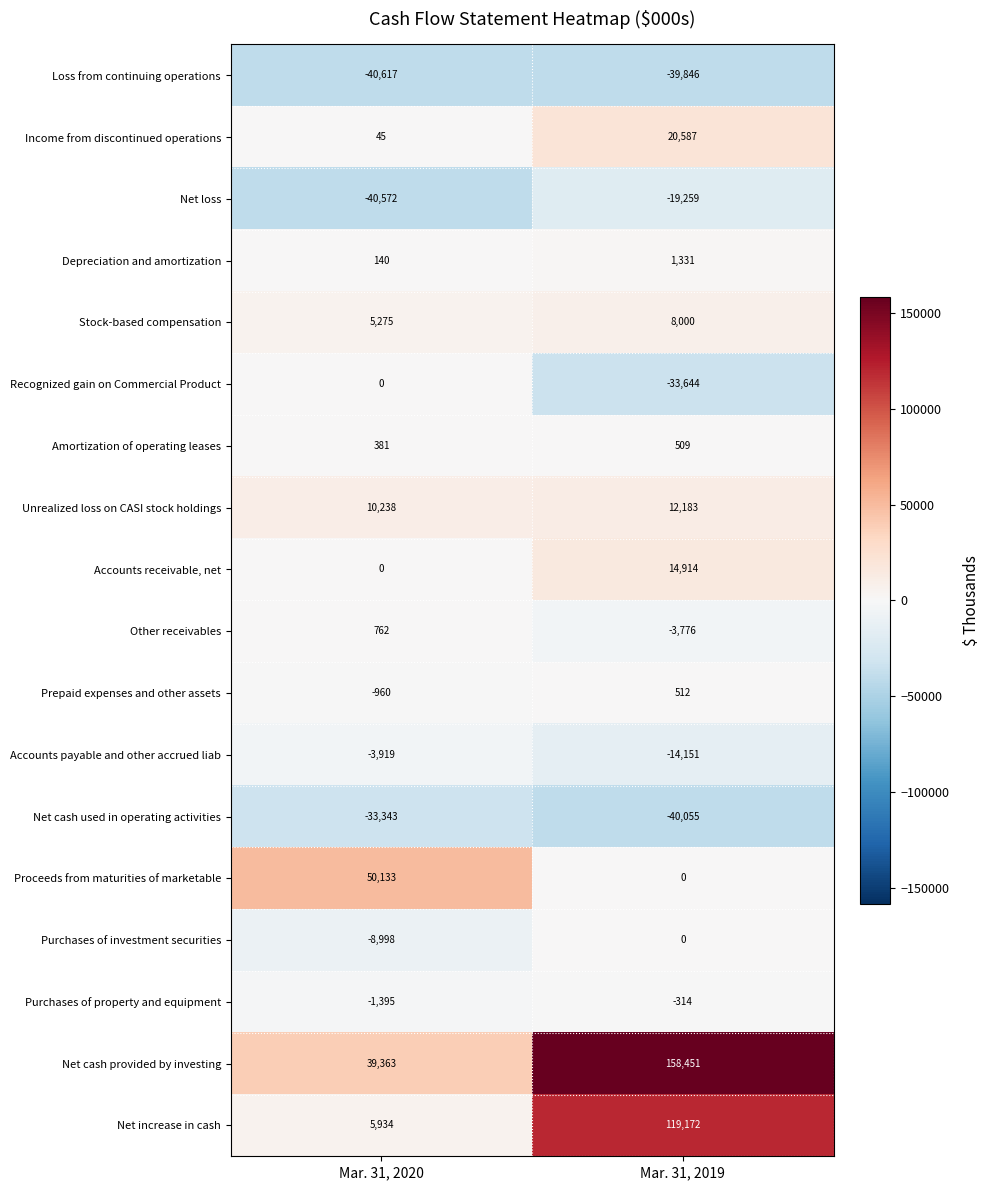

At which label is Depreciation and amortization closest to 735?

Mar. 31, 2020